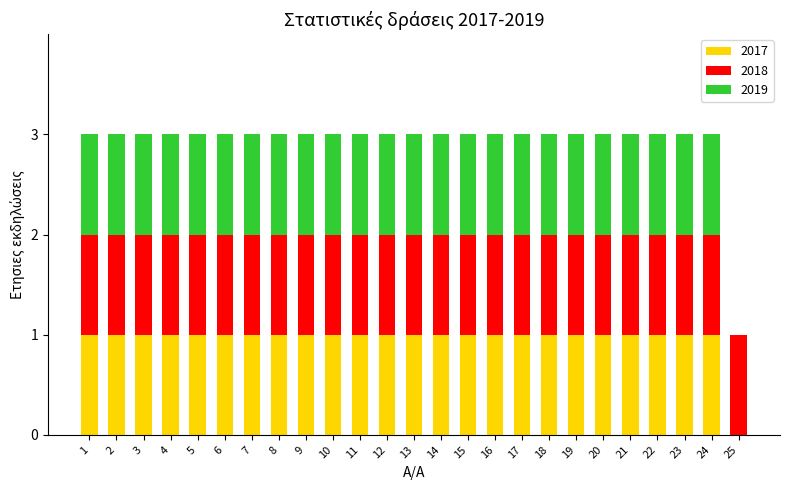

What is the total value across all series at 11?

3